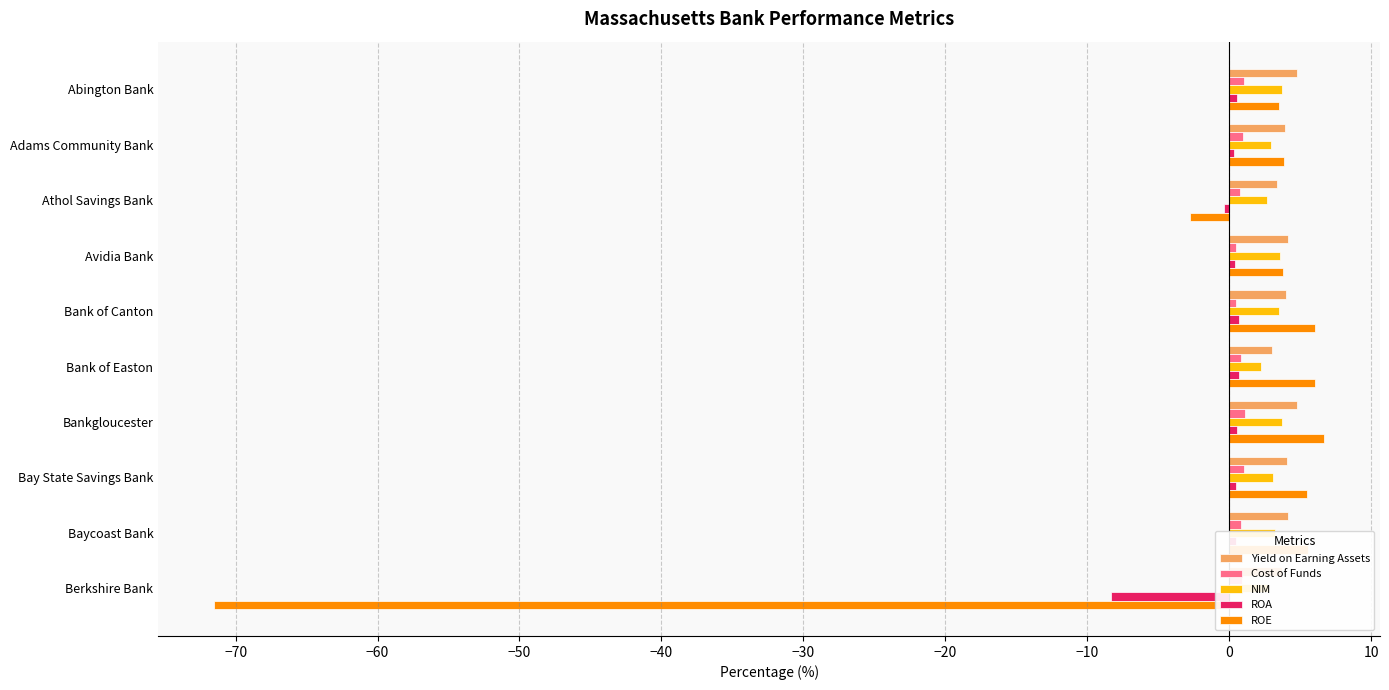

What is the greatest value displayed?

6.7